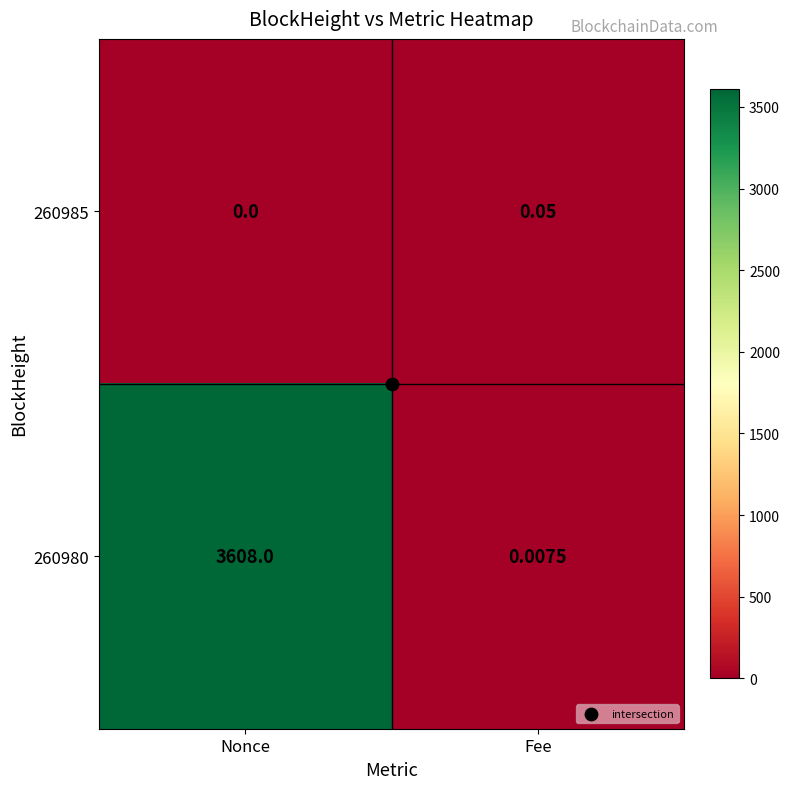

Is the value of 260980 at Nonce greater than the value of 260985 at Fee?

Yes